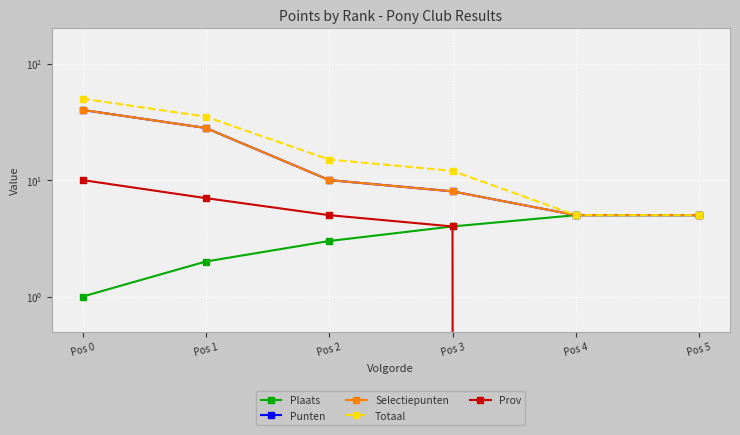

Which category has the highest value in the Punten series?

Pos 0